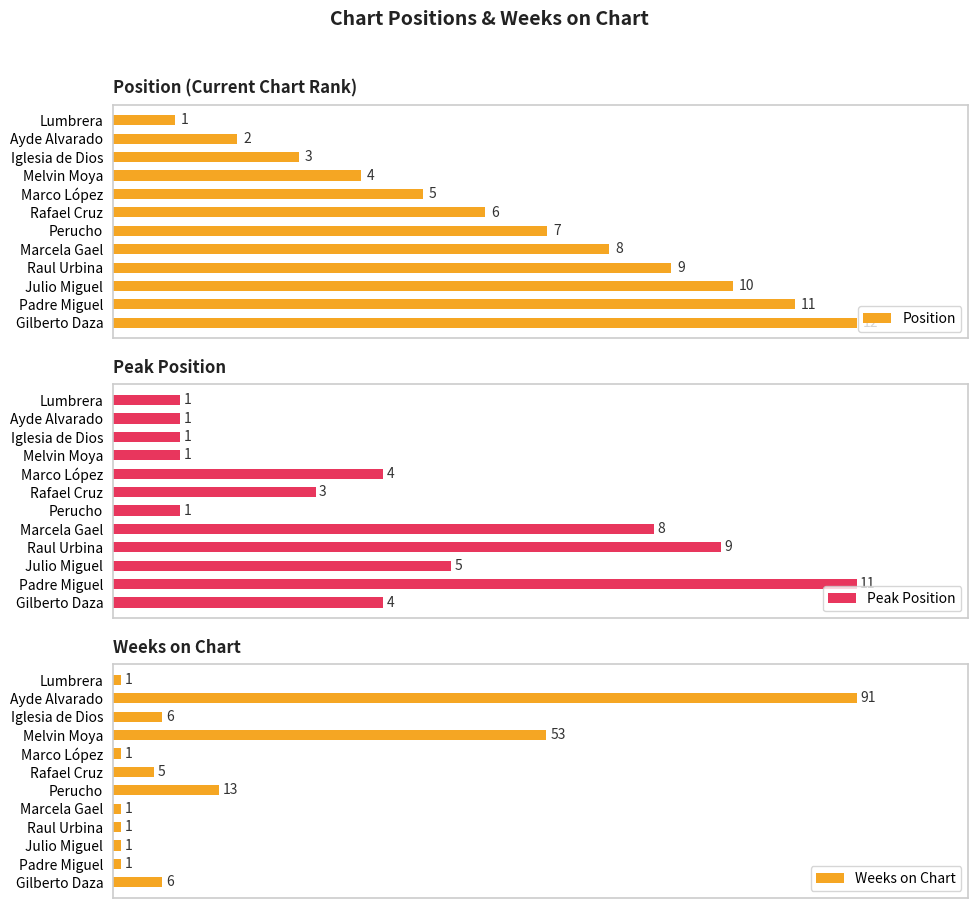

Rank the categories by Position value from lowest to highest.

Lumbrera, Ayde Alvarado, Iglesia de Dios, Melvin Moya, Marco López, Rafael Cruz, Perucho, Marcela Gael, Raul Urbina, Julio Miguel, Padre Miguel, Gilberto Daza